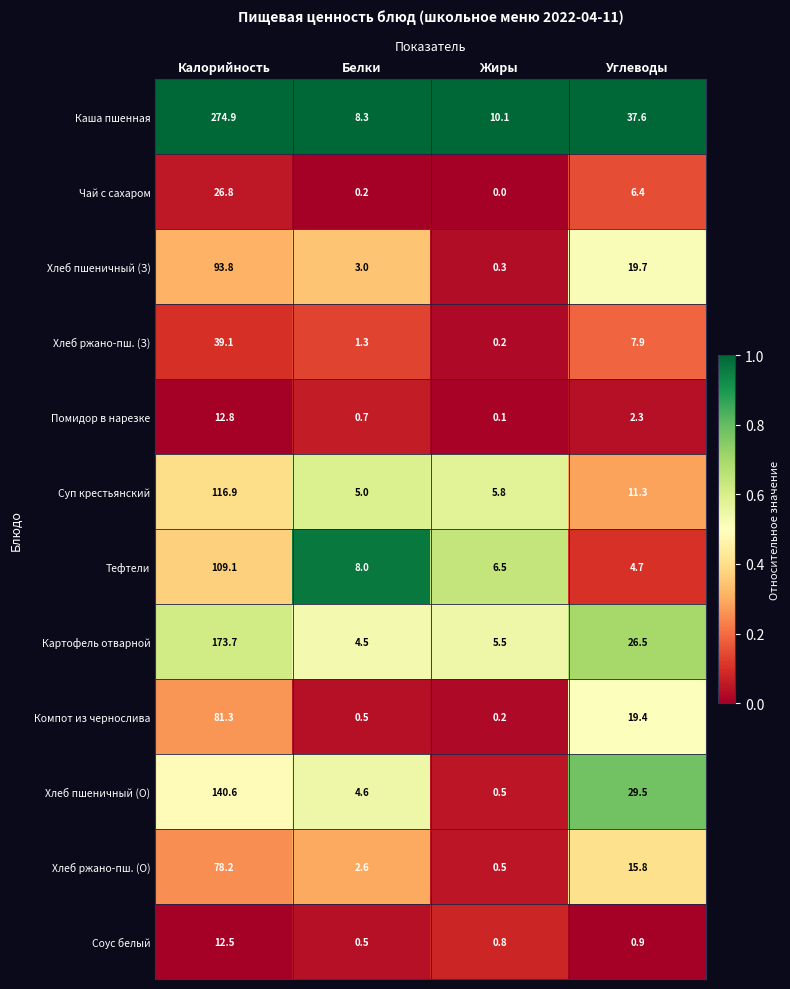

What is the difference between the maximum and minimum values in the Компот из чернослива series?

81.1